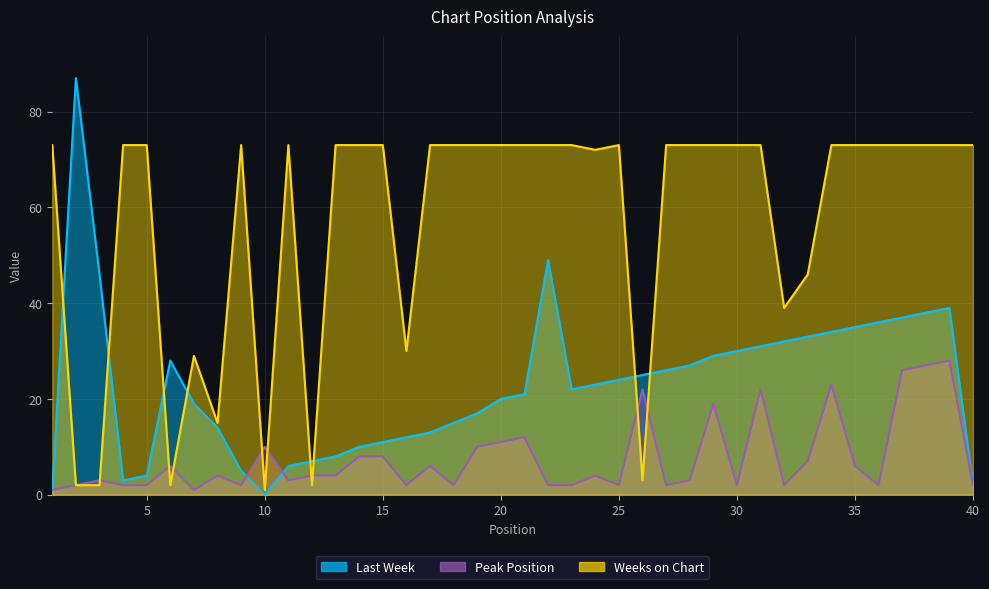

Which series ends up on top after the final intersection of Last Week and Weeks on Chart?

Weeks on Chart